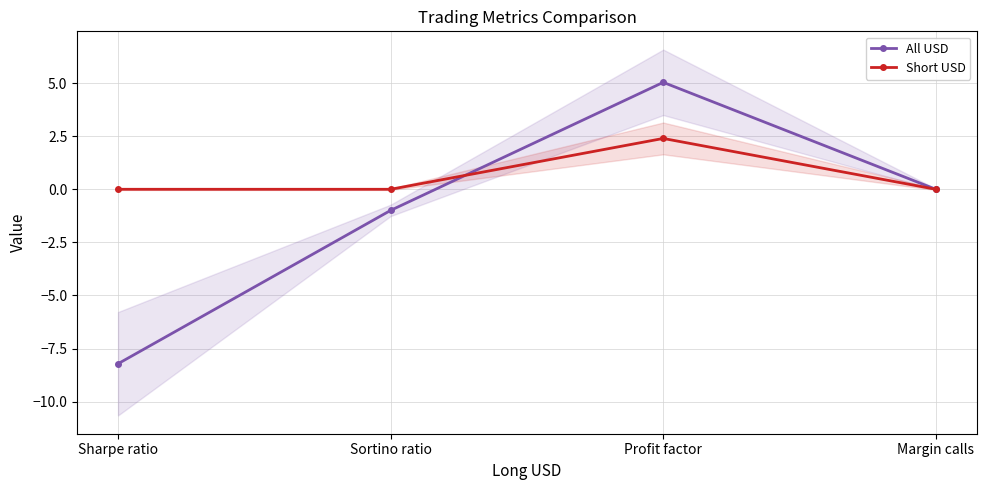

Which series has the largest total across all categories?

Short USD